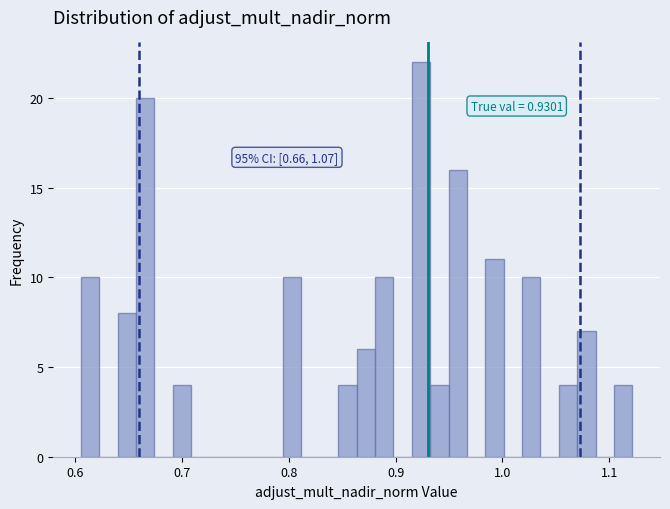

Around what value on the x-axis is the tallest bar? Give the approximate position of its centre, as read against the axis.

0.92